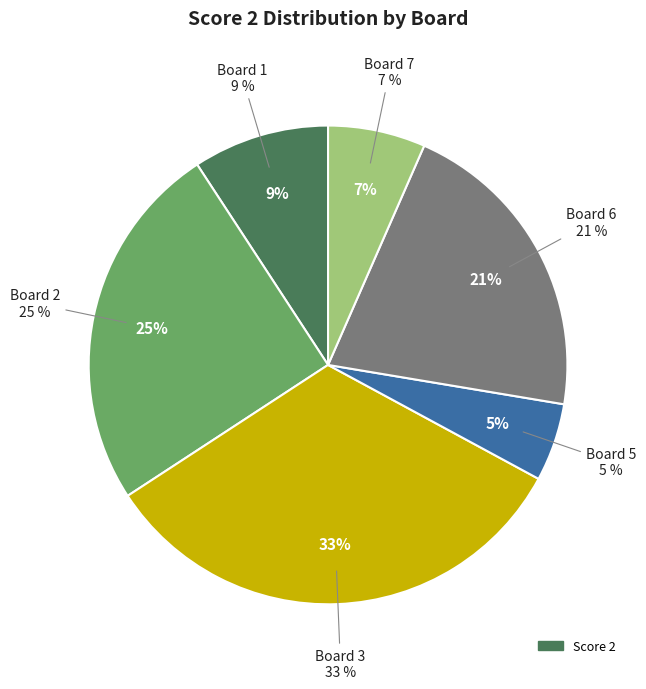

Count the number of slices in the pie.

8